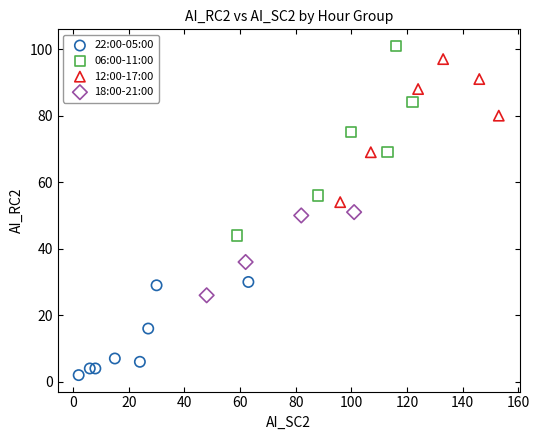

Which series has the widest spread of Y values?

06:00-11:00